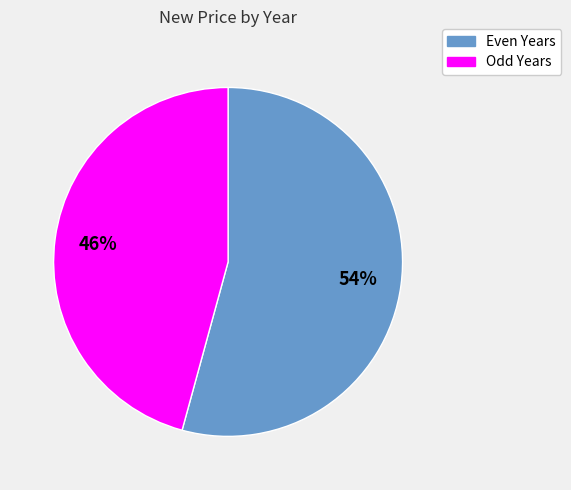

What percentage is the Odd Years slice, to the nearest percent?

46%